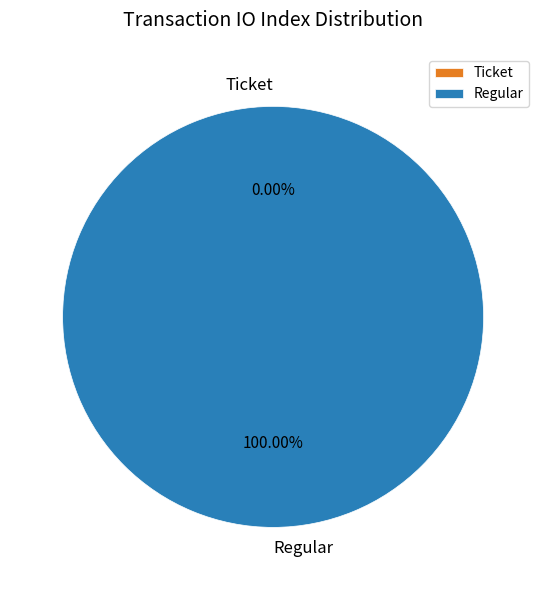

Is it true that Ticket is 0% of the pie?

True